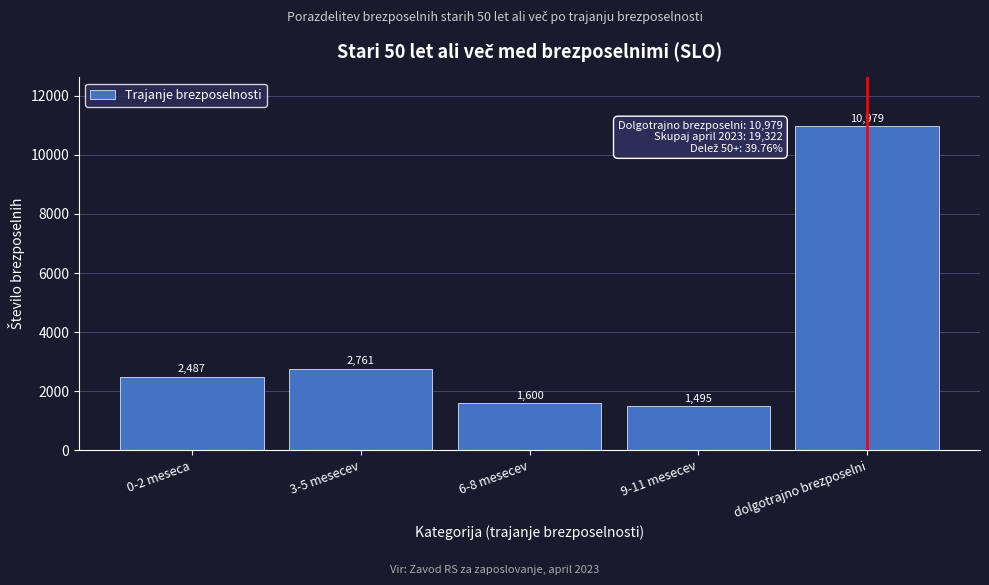

Reading left to right, what are all the values shown in this chart?

0-2 meseca=2487	3-5 mesecev=2761	6-8 mesecev=1600	9-11 mesecev=1495	dolgotrajno brezposelni=10979